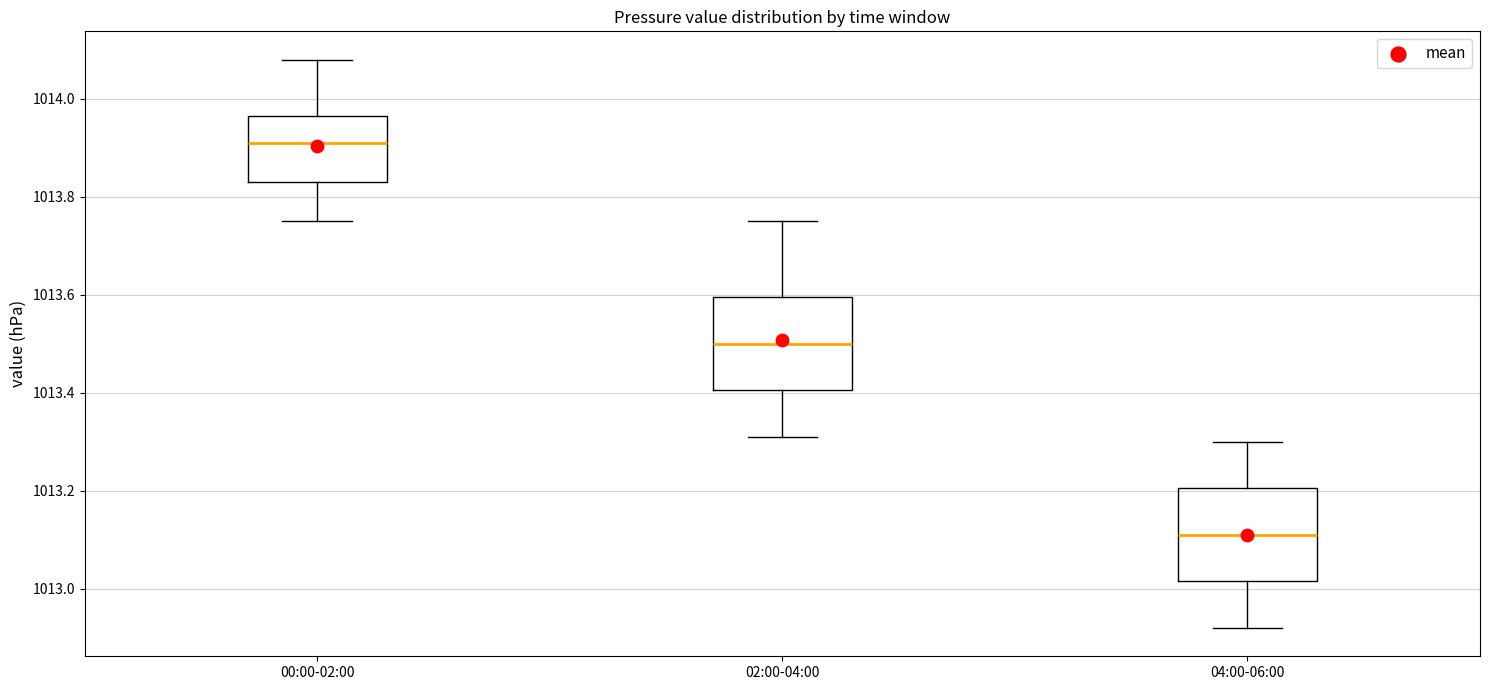

Reading left to right, read every box against the y-axis: the position of its median line, the range the box covers, and the ends of its whiskers. The values are not printed on the chart, so give them approximately, as read against the axis.

00:00-02:00: median 1013.92, box 1013.84 to 1013.96, whiskers 1013.76 to 1014.08
02:00-04:00: median 1013.50, box 1013.40 to 1013.60, whiskers 1013.32 to 1013.76
04:00-06:00: median 1013.12, box 1013.02 to 1013.20, whiskers 1012.92 to 1013.30